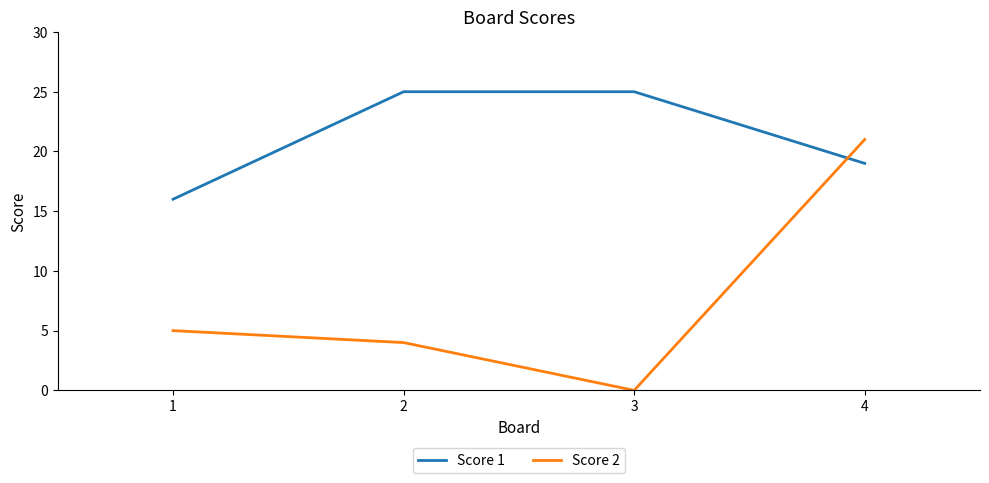

What is the total value across all series at 4?

40